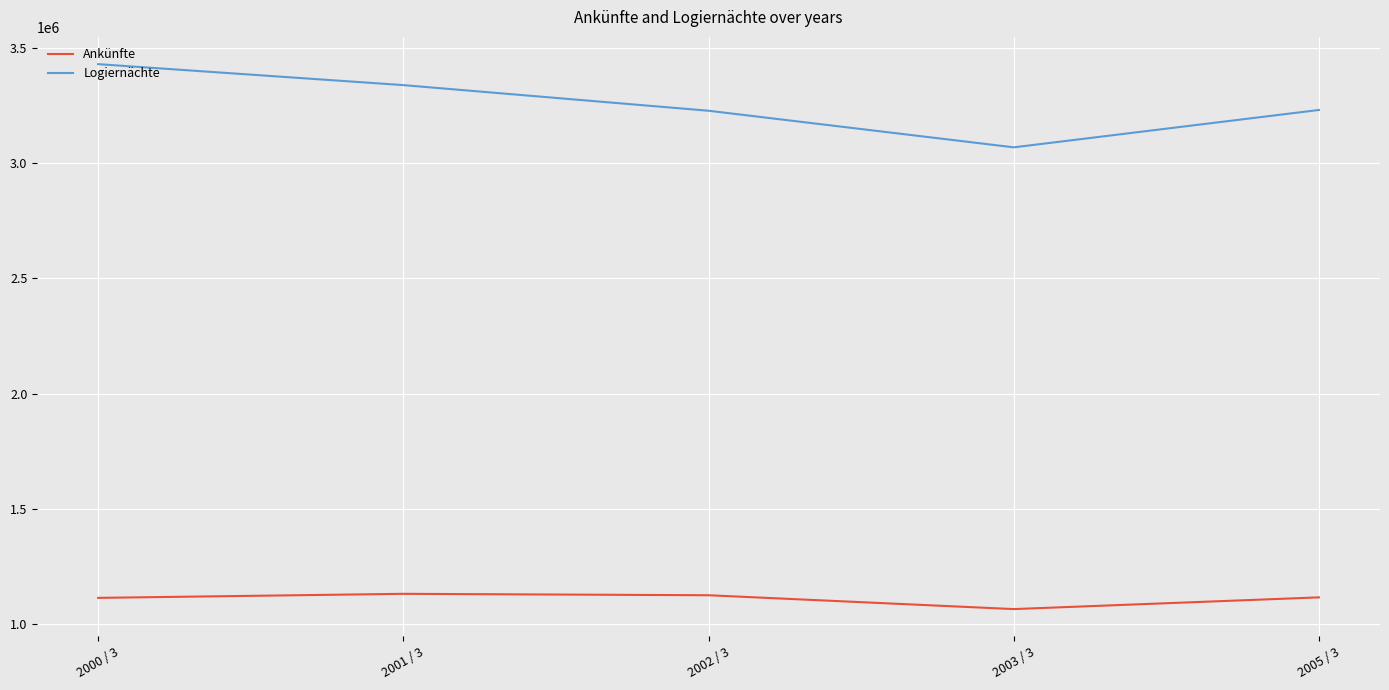

What is the sum of the Ankünfte values at 2003 / 3 and 2000 / 3?

2179989